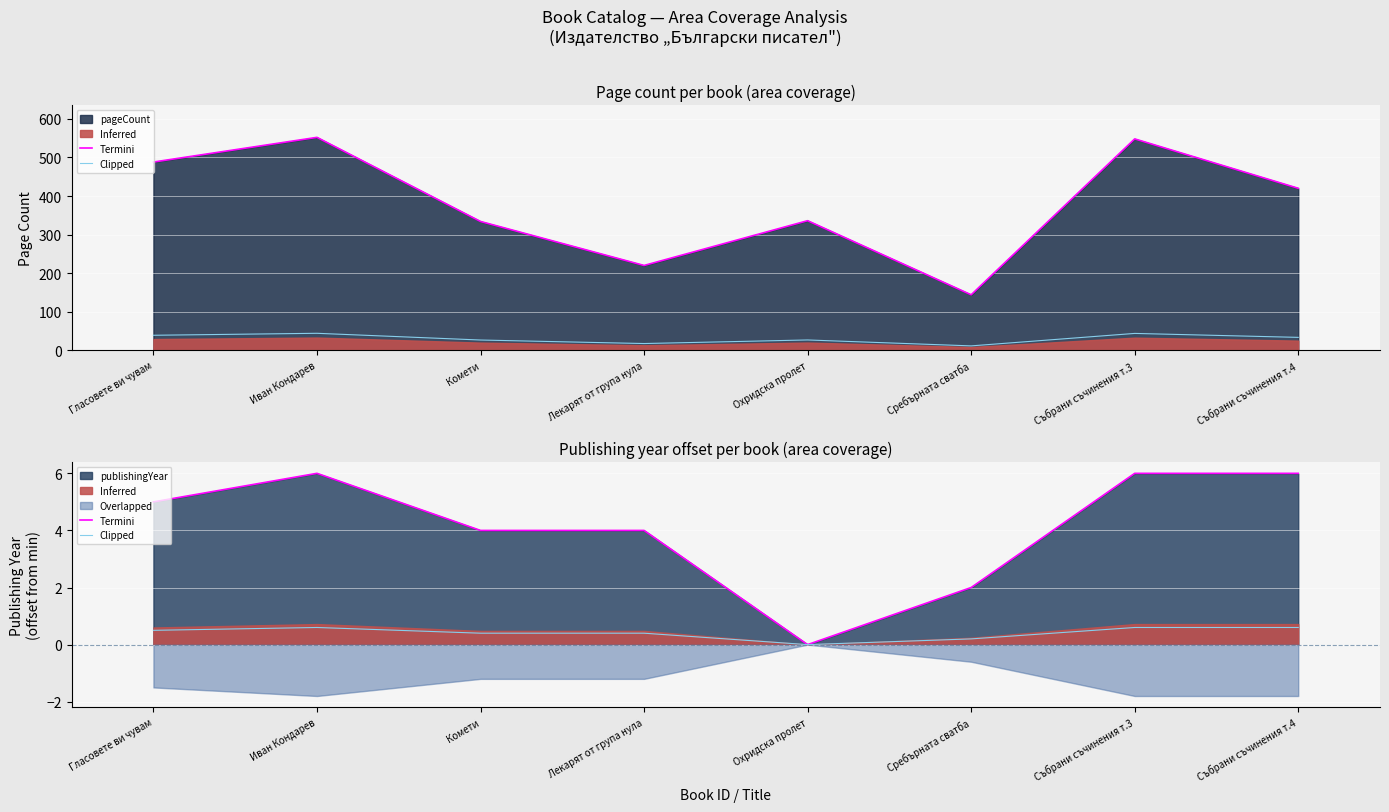

How many data points in Termini are above 5?

3